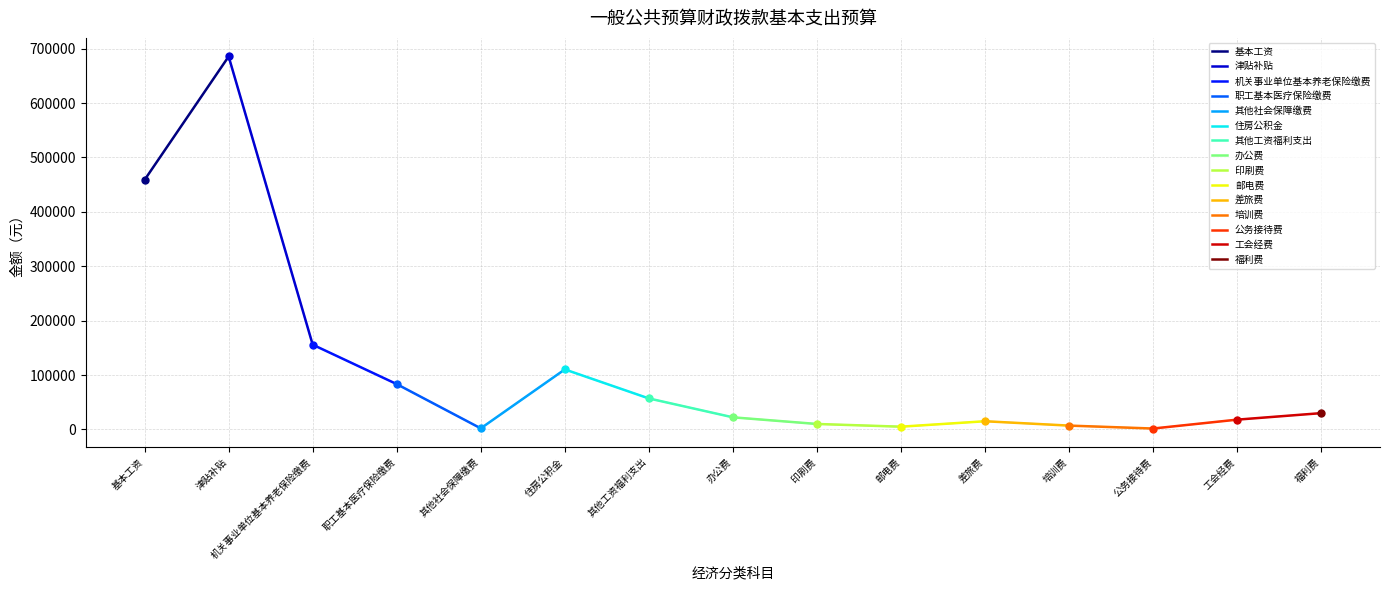

List the labels in order of value, smallest first.

公务接待费, 其他社会保障缴费, 邮电费, 培训费, 印刷费, 差旅费, 工会经费, 办公费, 福利费, 其他工资福利支出, 职工基本医疗保险缴费, 住房公积金, 机关事业单位基本养老保险缴费, 基本工资, 津贴补贴